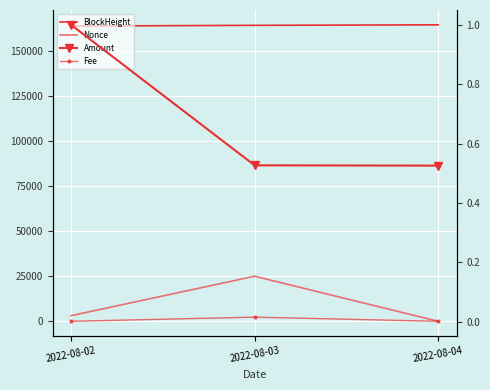

What is the difference between the maximum and minimum values in the Nonce series?

25049.0